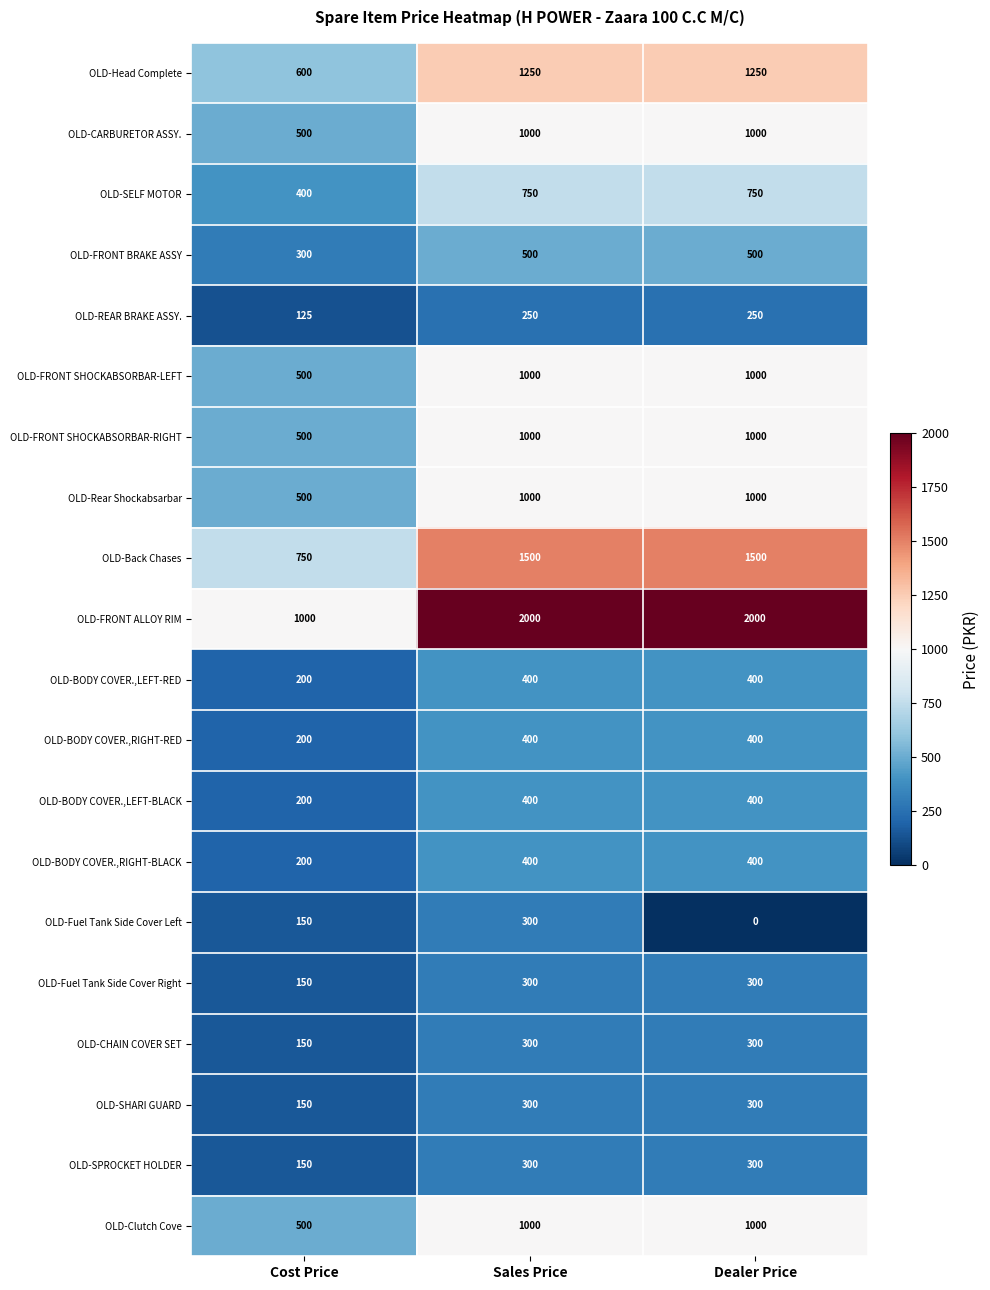

True or false: OLD-FRONT ALLOY RIM has a value of 370 at Cost Price.

False